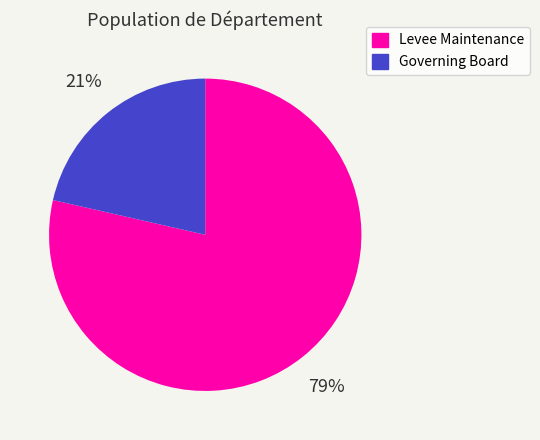

To the nearest percent, what is the combined percentage of Governing Board and Levee Maintenance?

100%